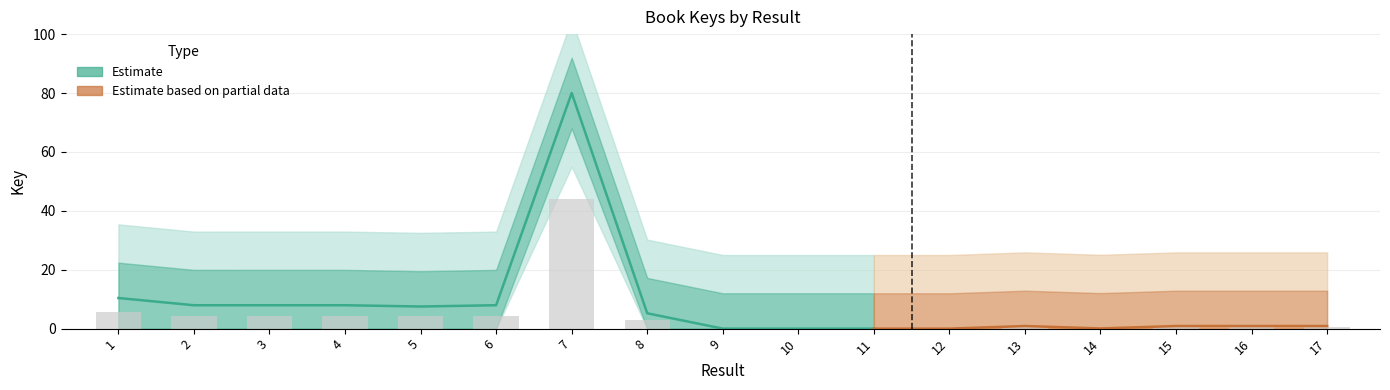

What is the sum of all values?

76.2